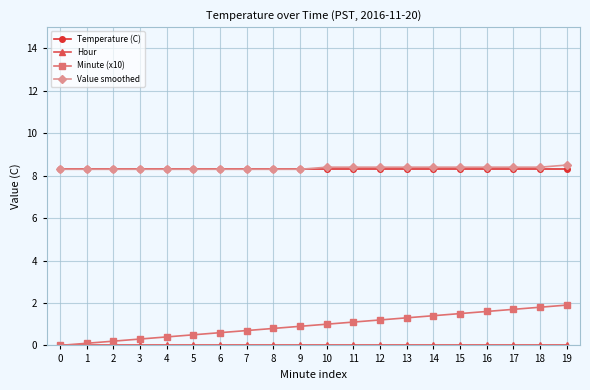

Which series has the widest spread of values?

Minute (x10)